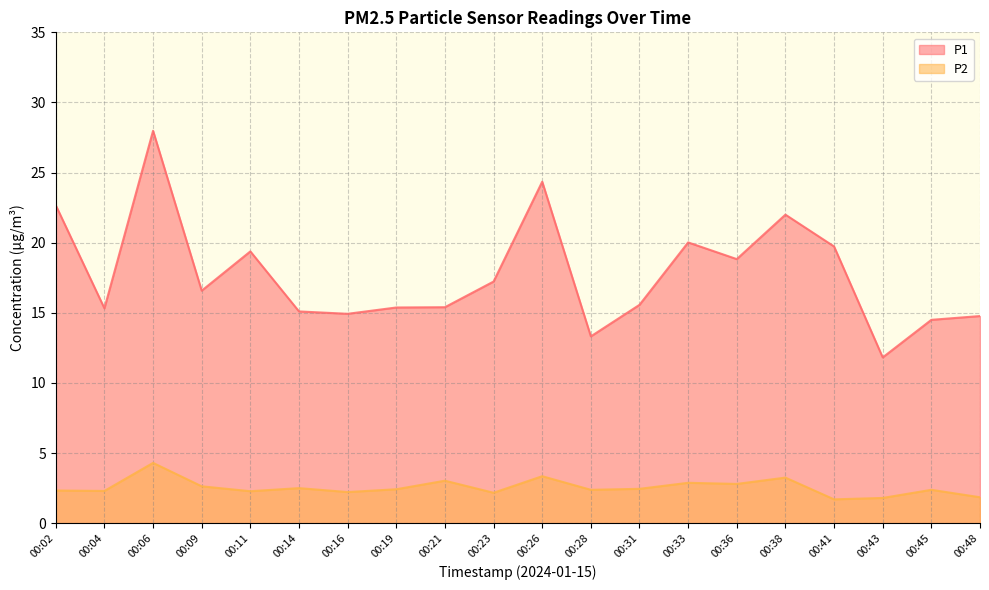

The P2 series shows 1.9 at 00:48. True or false?

True